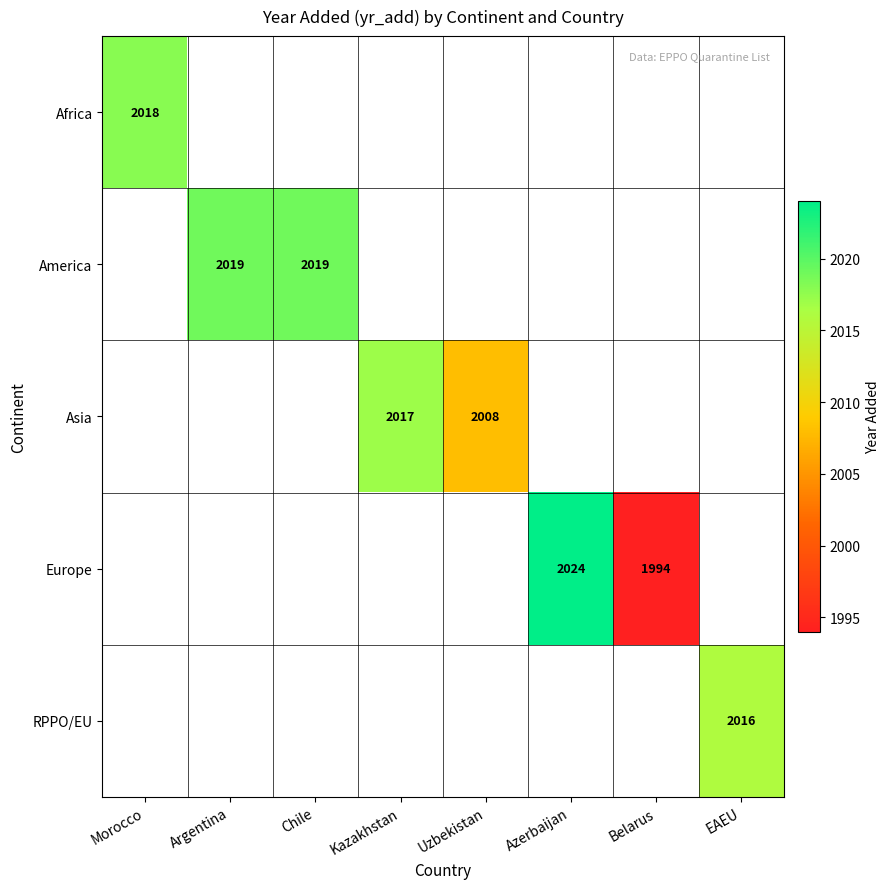

Is it true that Asia equals 2017 at Kazakhstan?

True